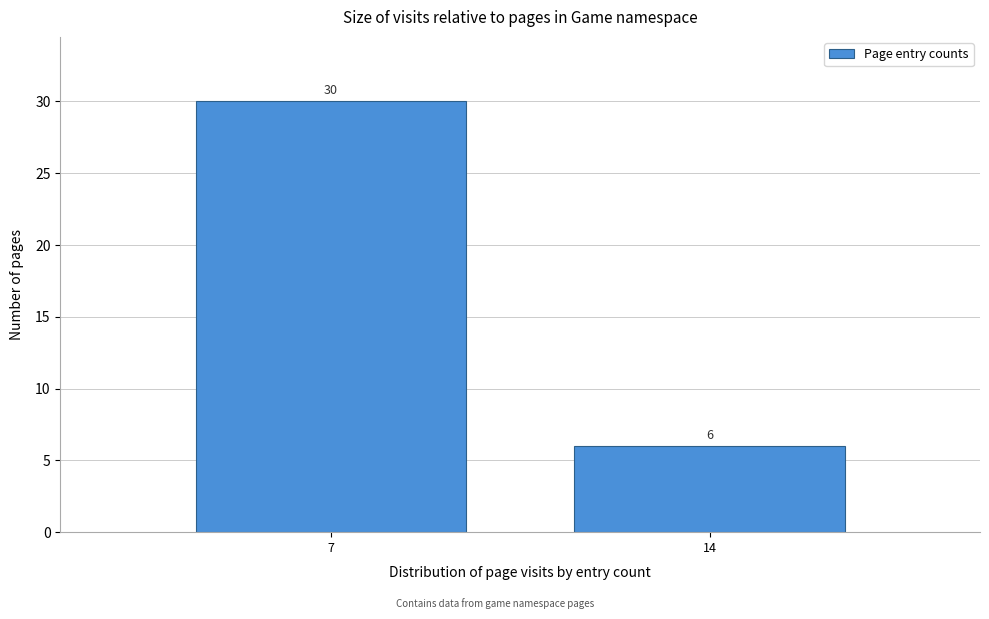

Reading left to right, transcribe all the data shown in this chart.

7=30	14=6